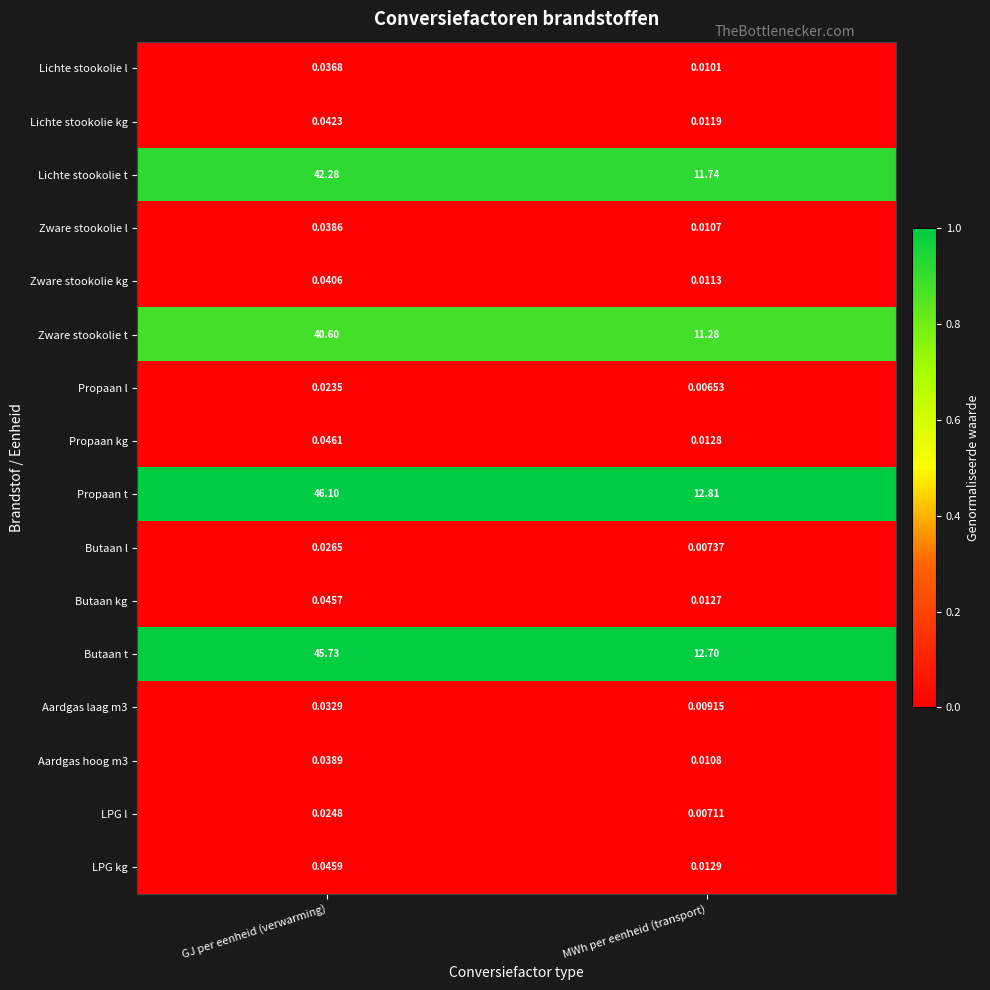

Which series changed the most between GJ per eenheid (verwarming) and MWh per eenheid (transport)?

Propaan t